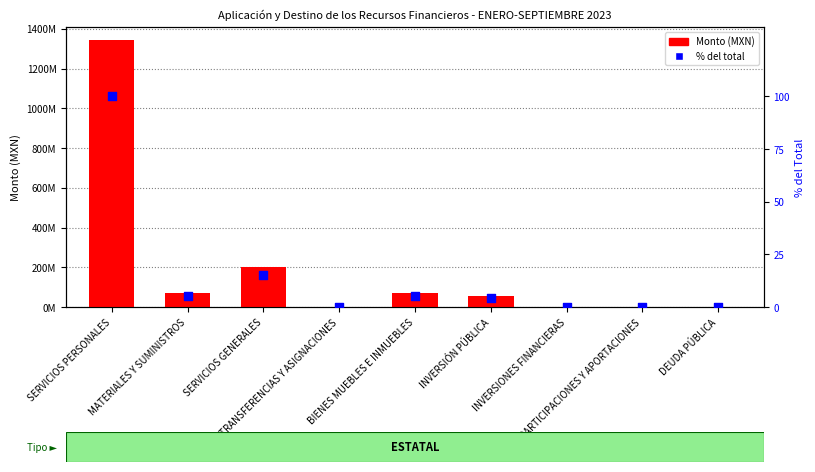

At which category is the sum across all series the highest?

SERVICIOS PERSONALES